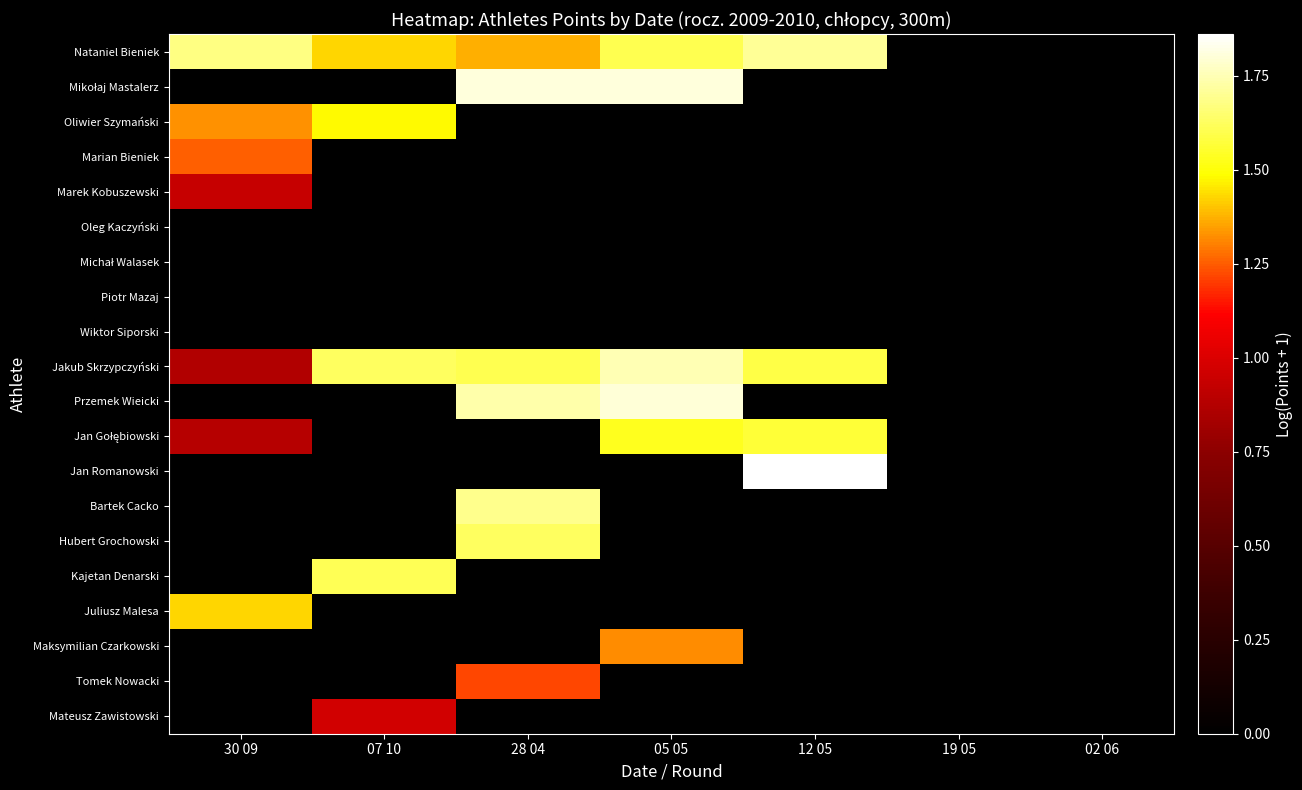

What is the total value across all series at 05 05?

9.8